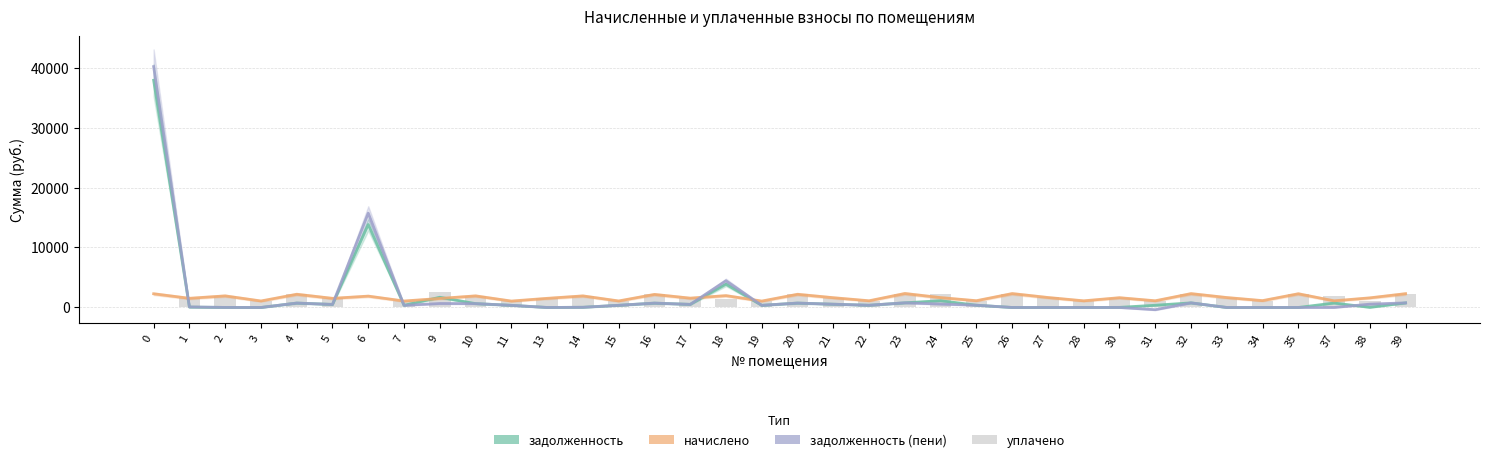

Is it true that начислено equals 1655.5 at 33?

True